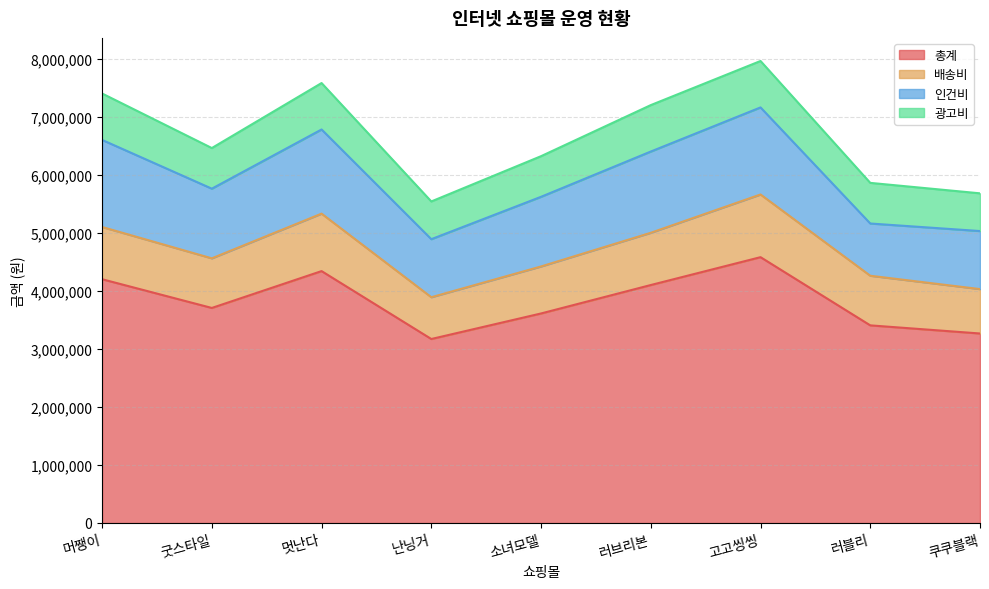

Does the chart display data point markers on the line(s)?

No